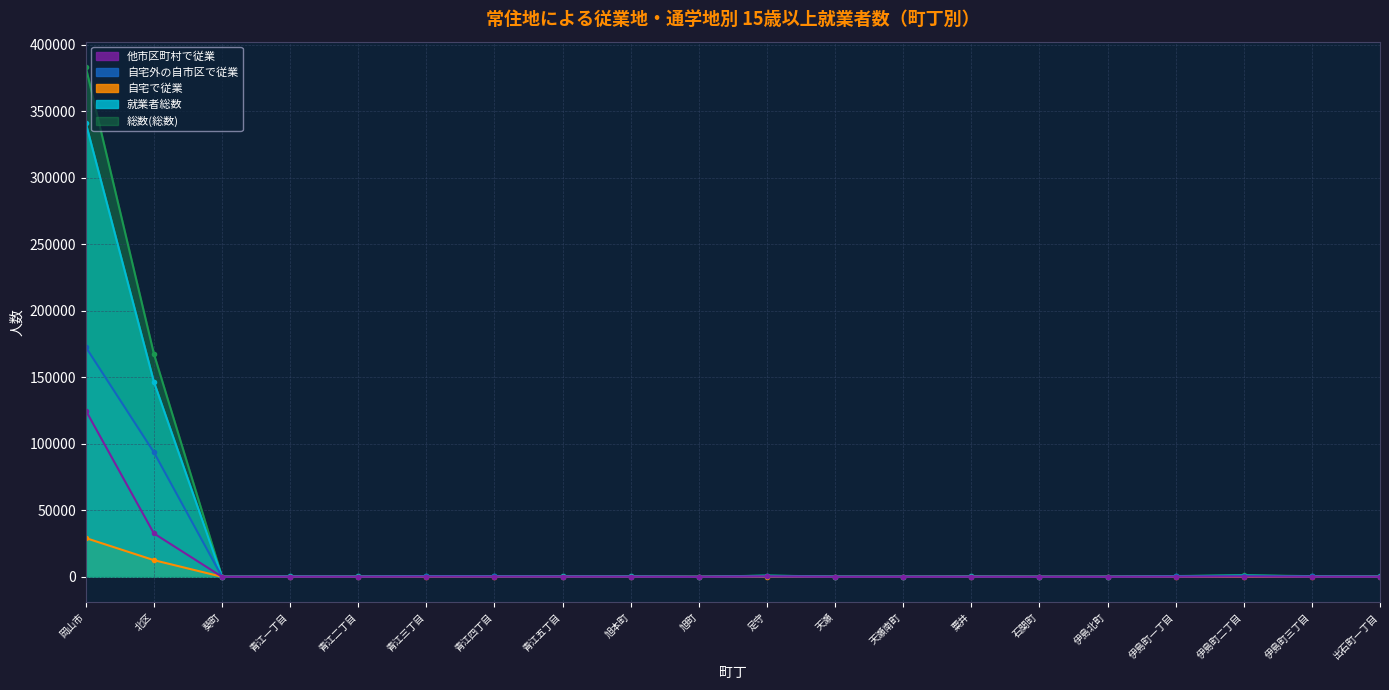

At which label does 自宅外の自市区で従業 first exceed 190?

岡山市